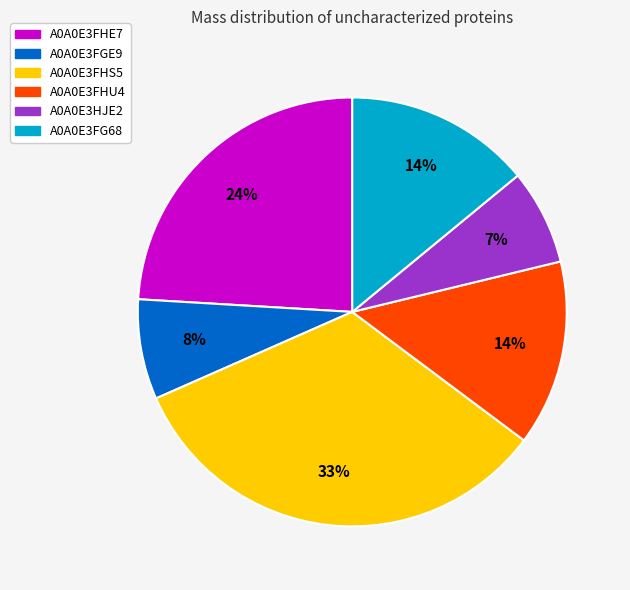

What is the ratio of the value at A0A0E3FGE9 to the value at A0A0E3HJE2?

1.1